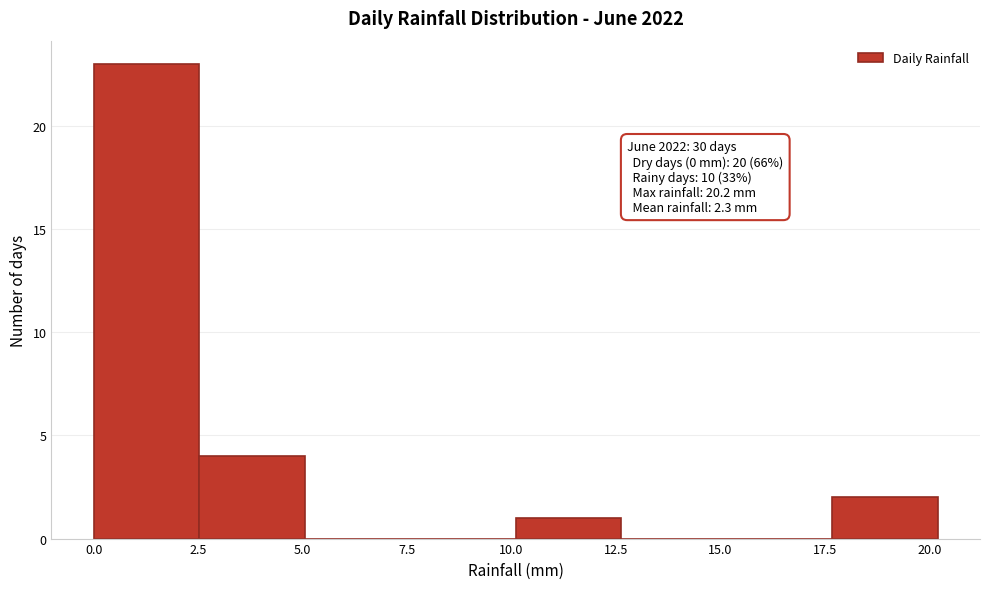

Which range on the x-axis has the tallest bar?

0.0 to 2.5